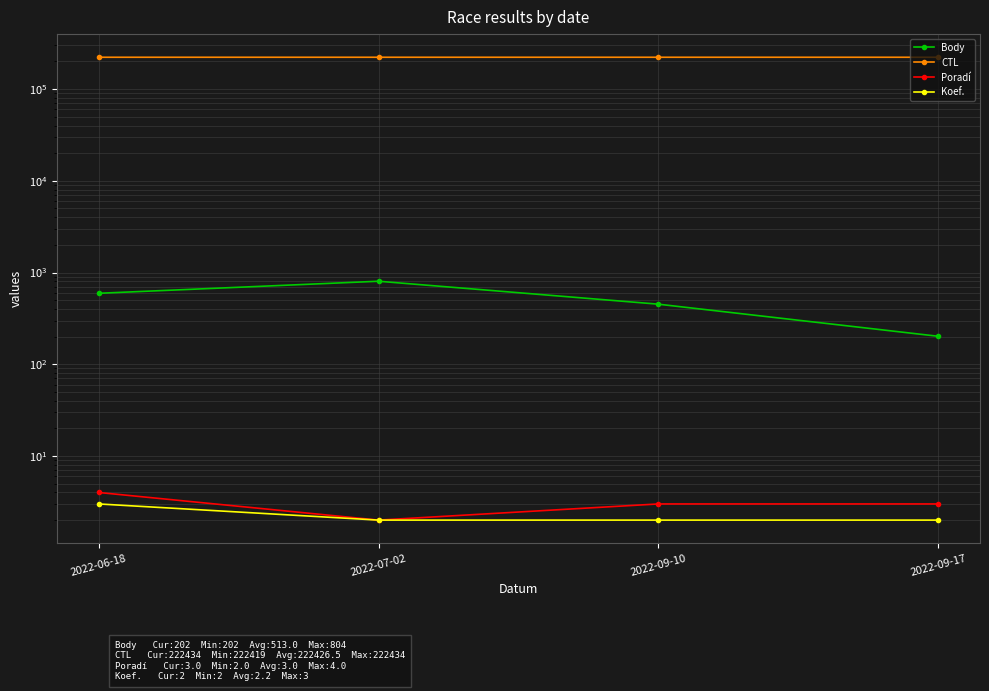

Rank the categories by CTL value from highest to lowest.

2022-09-17, 2022-09-10, 2022-07-02, 2022-06-18